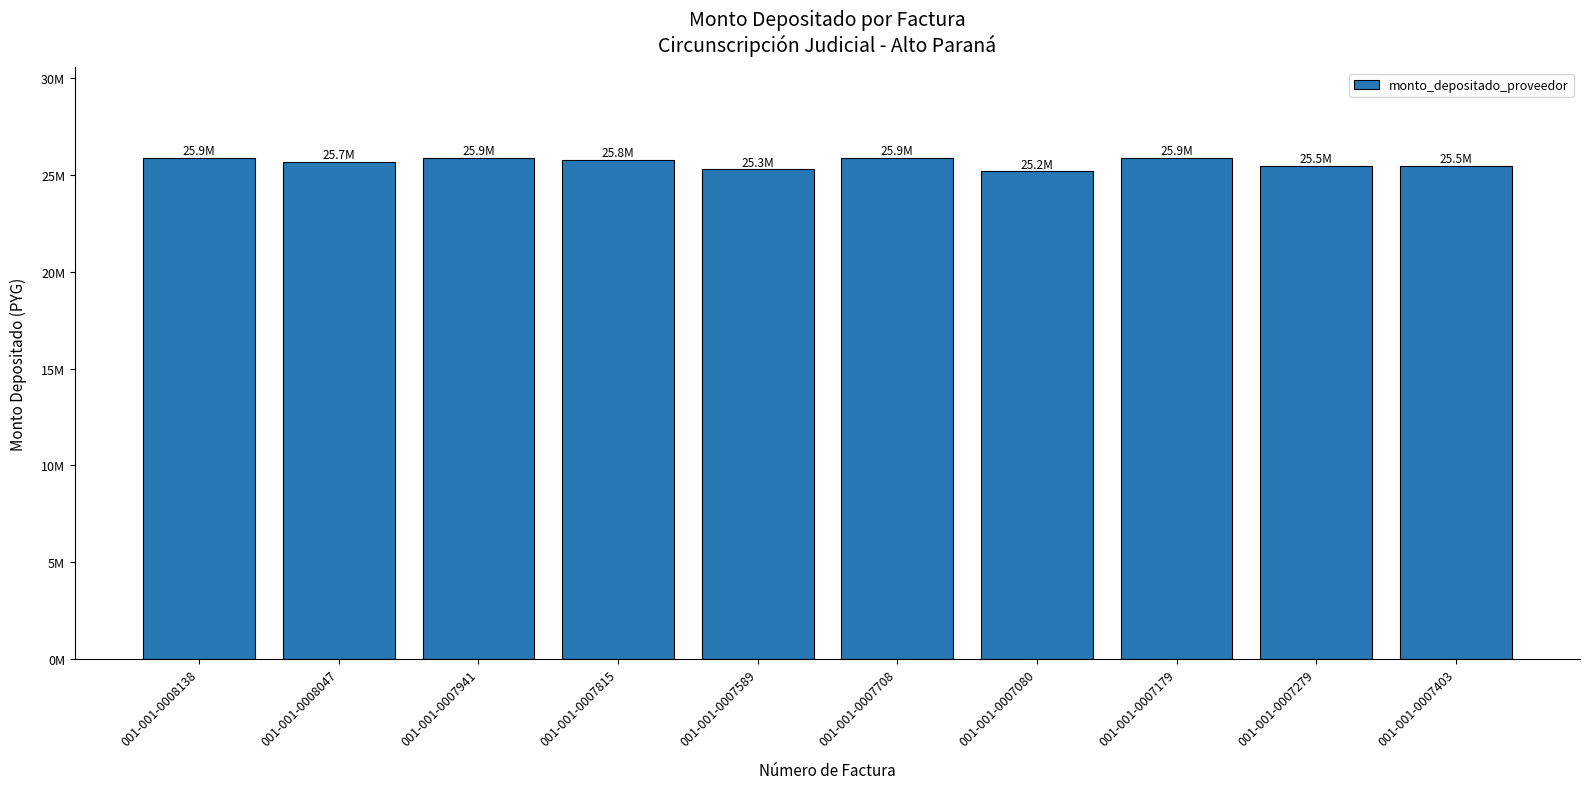

What position from the right is 001-001-0007080?

4